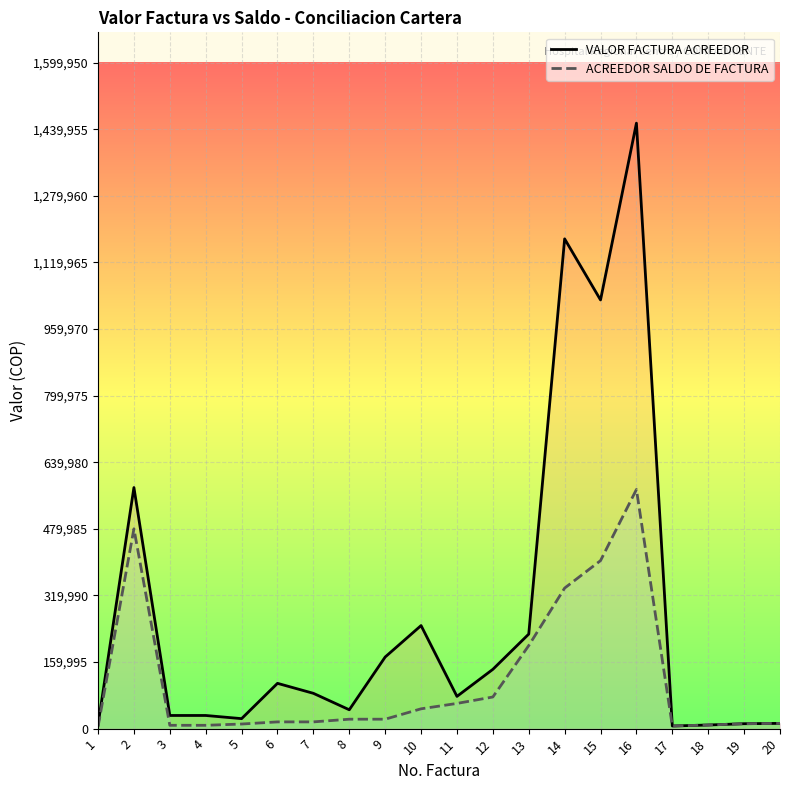

Rank the series at 8 from lowest to highest value.

ACREEDOR SALDO DE FACTURA, VALOR FACTURA ACREEDOR